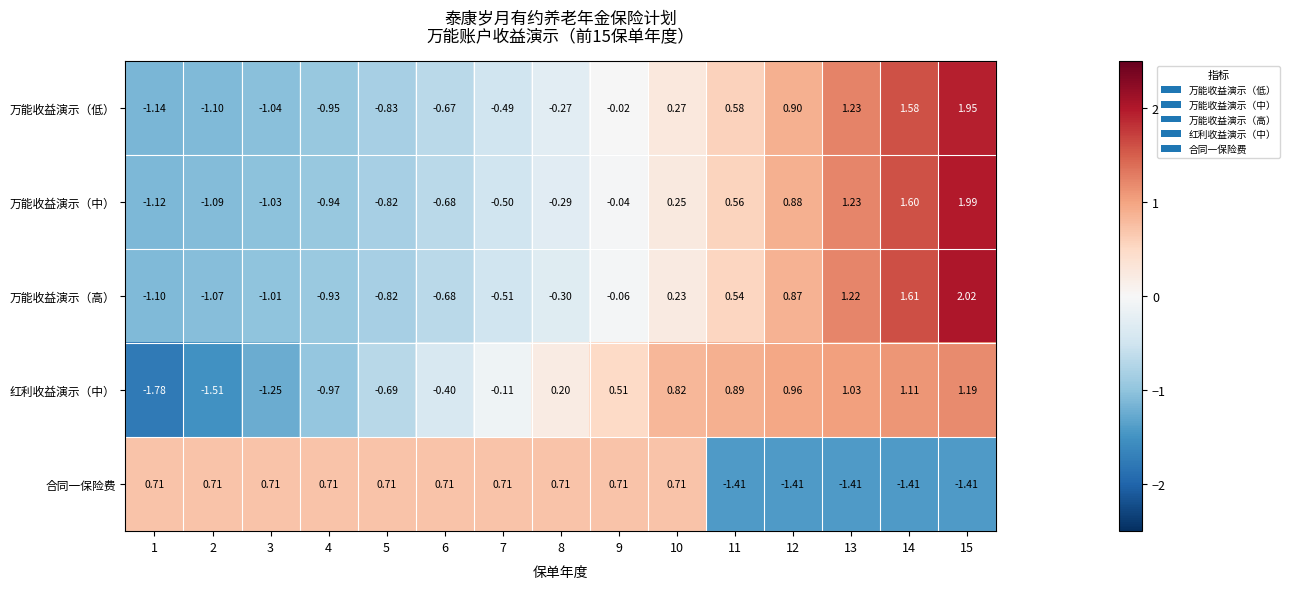

Rank the series at 8 from highest to lowest value.

合同一保险费, 红利收益演示（中）, 万能收益演示（低）, 万能收益演示（中）, 万能收益演示（高）